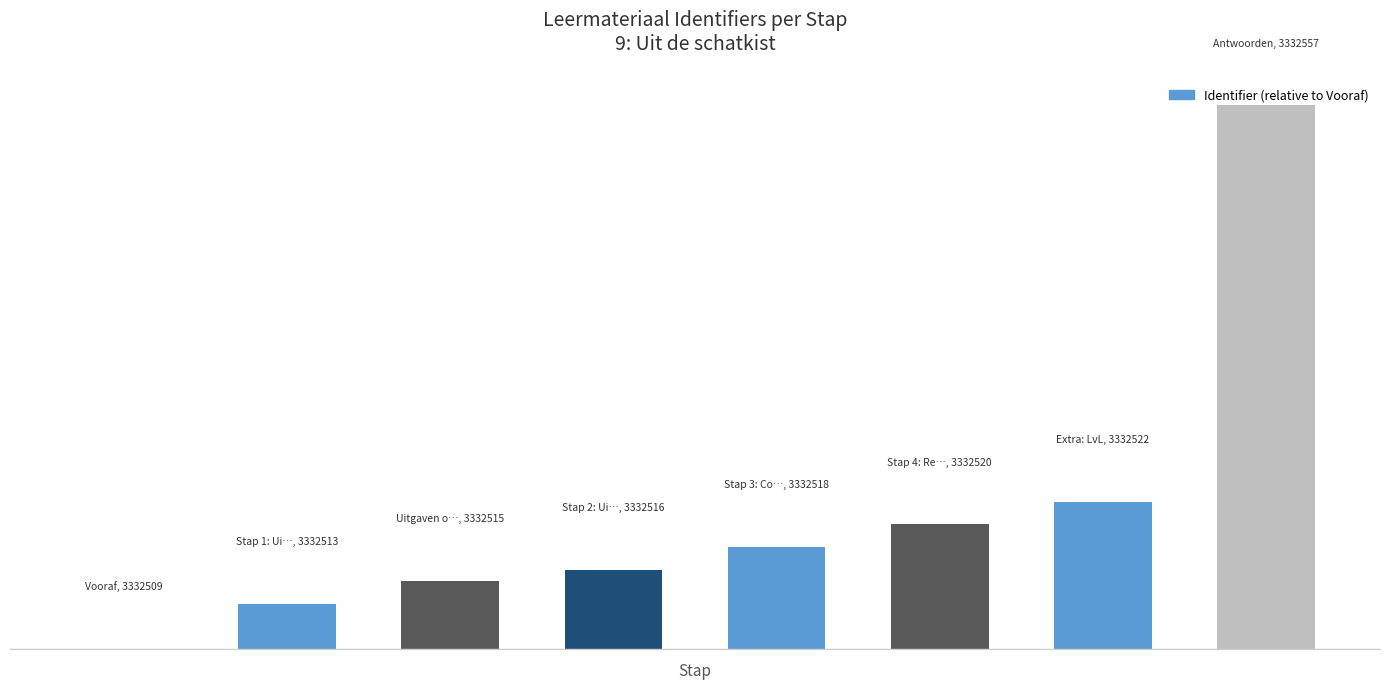

Are the bars horizontal?

No